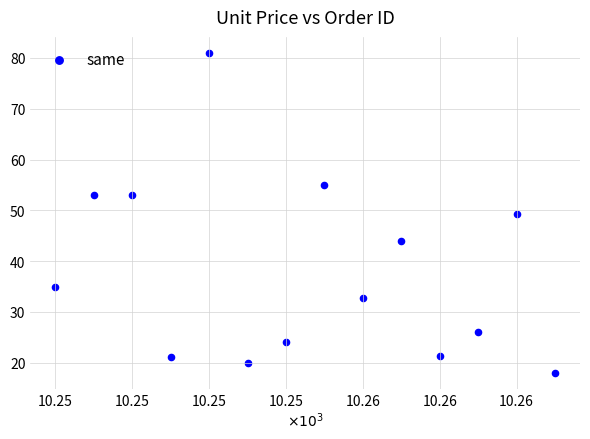

What is the range of Y values (max minus min)?

63.0